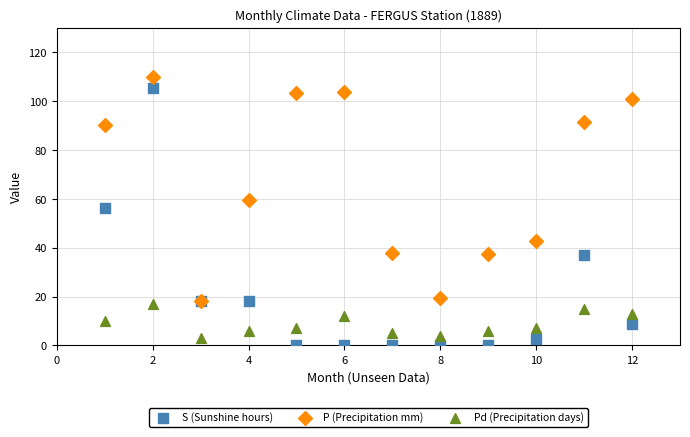

In the P (Precipitation mm) series, what Y value is closest to 64?

59.5